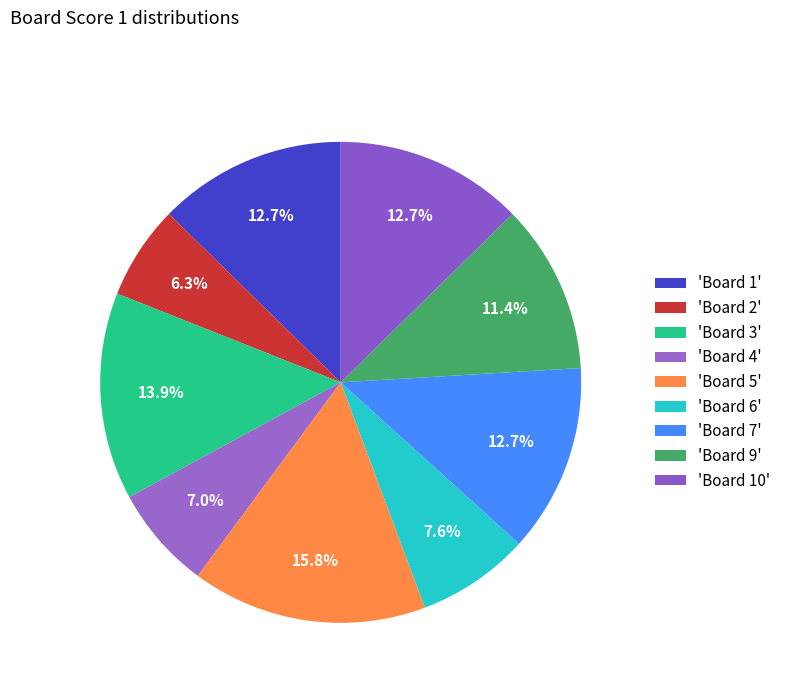

How many segments does this pie chart have?

9